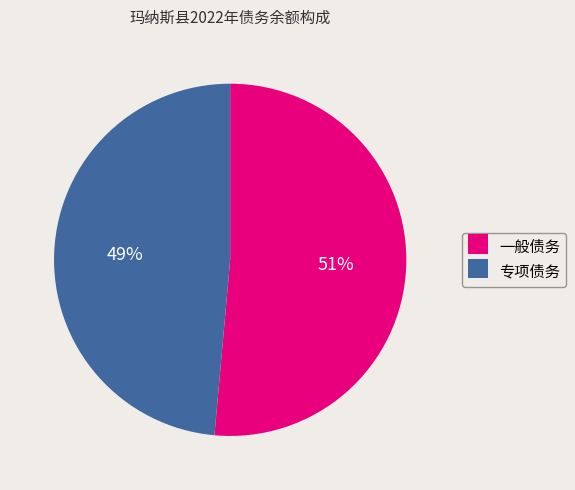

The 专项债务 slice represents 41% of the pie. True or false?

False